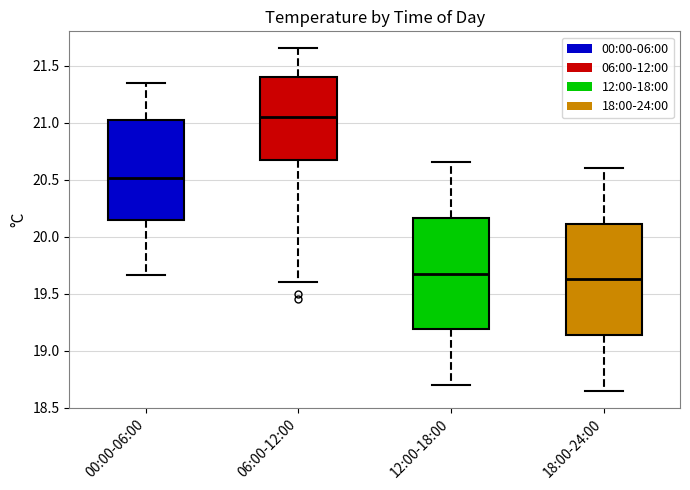

Which box has the highest median line?

06:00-12:00